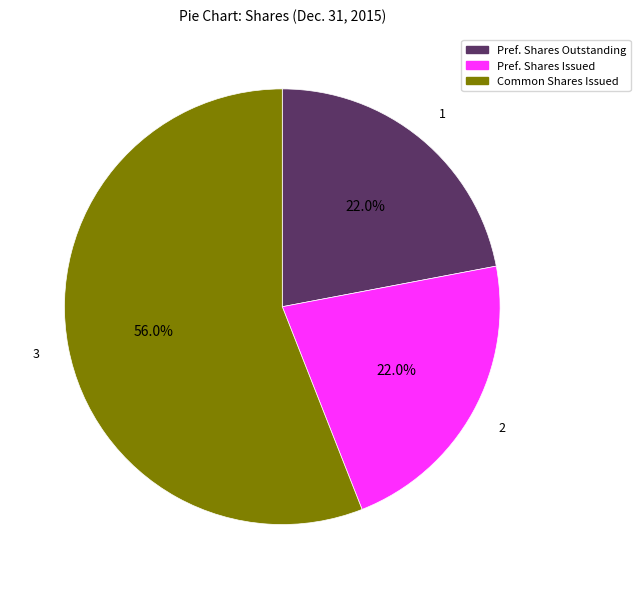

How many slices are in this pie chart?

3